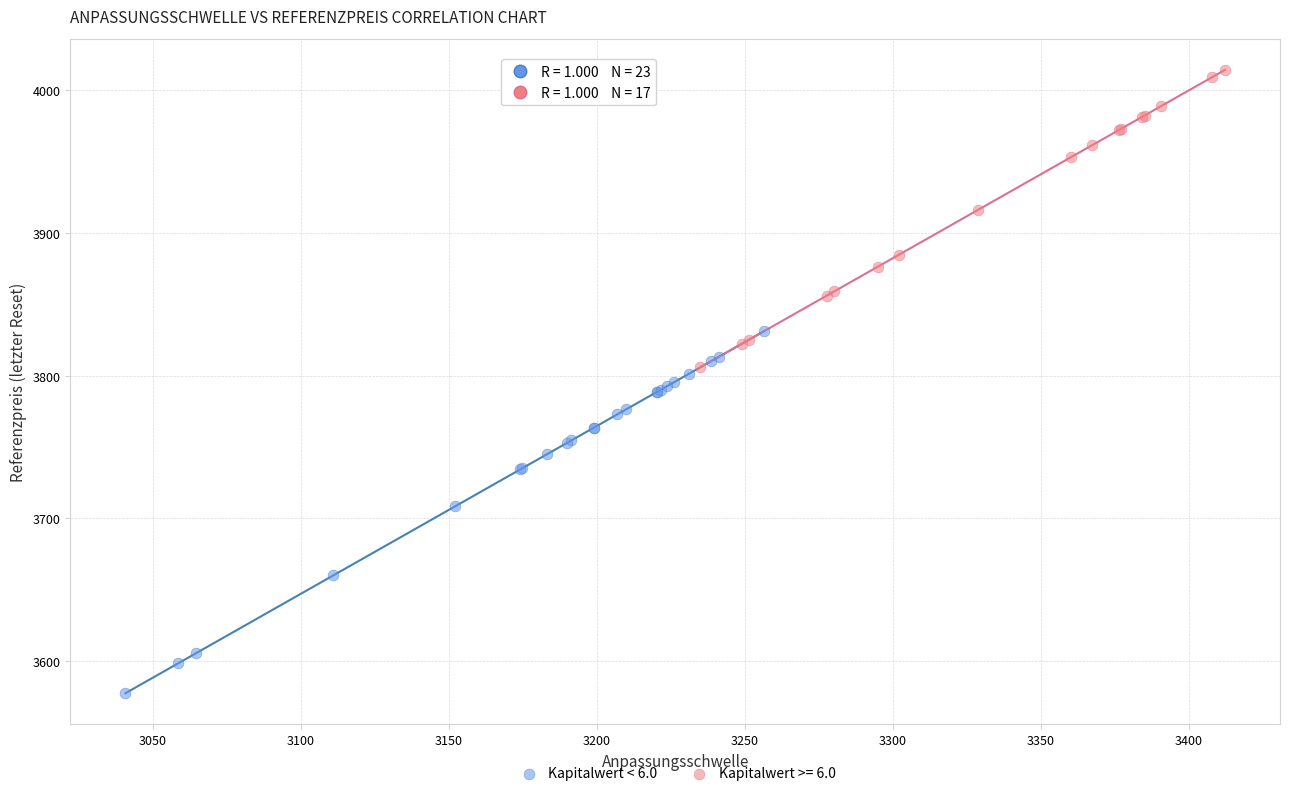

Which series reaches the maximum Y coordinate?

Kapitalwert >= 6.0